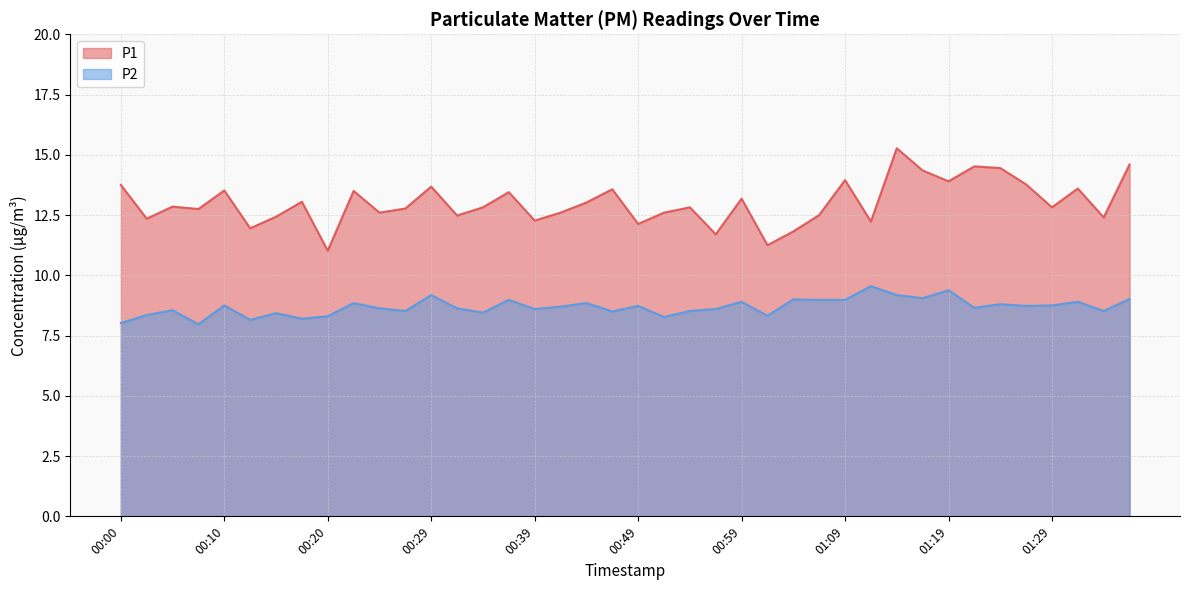

Between 00:17 and 00:22, which series saw the biggest shift?

P2